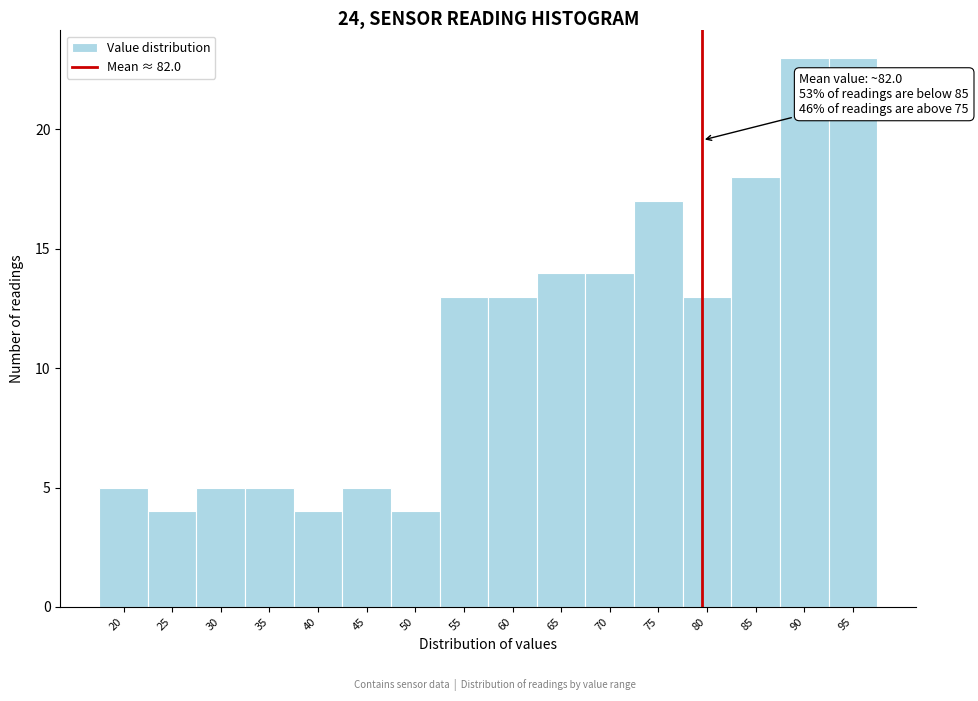

Reading left to right, what are all the values shown in this chart?

5	4	5	5	4	5	4	13	13	14	14	17	13	18	23	23